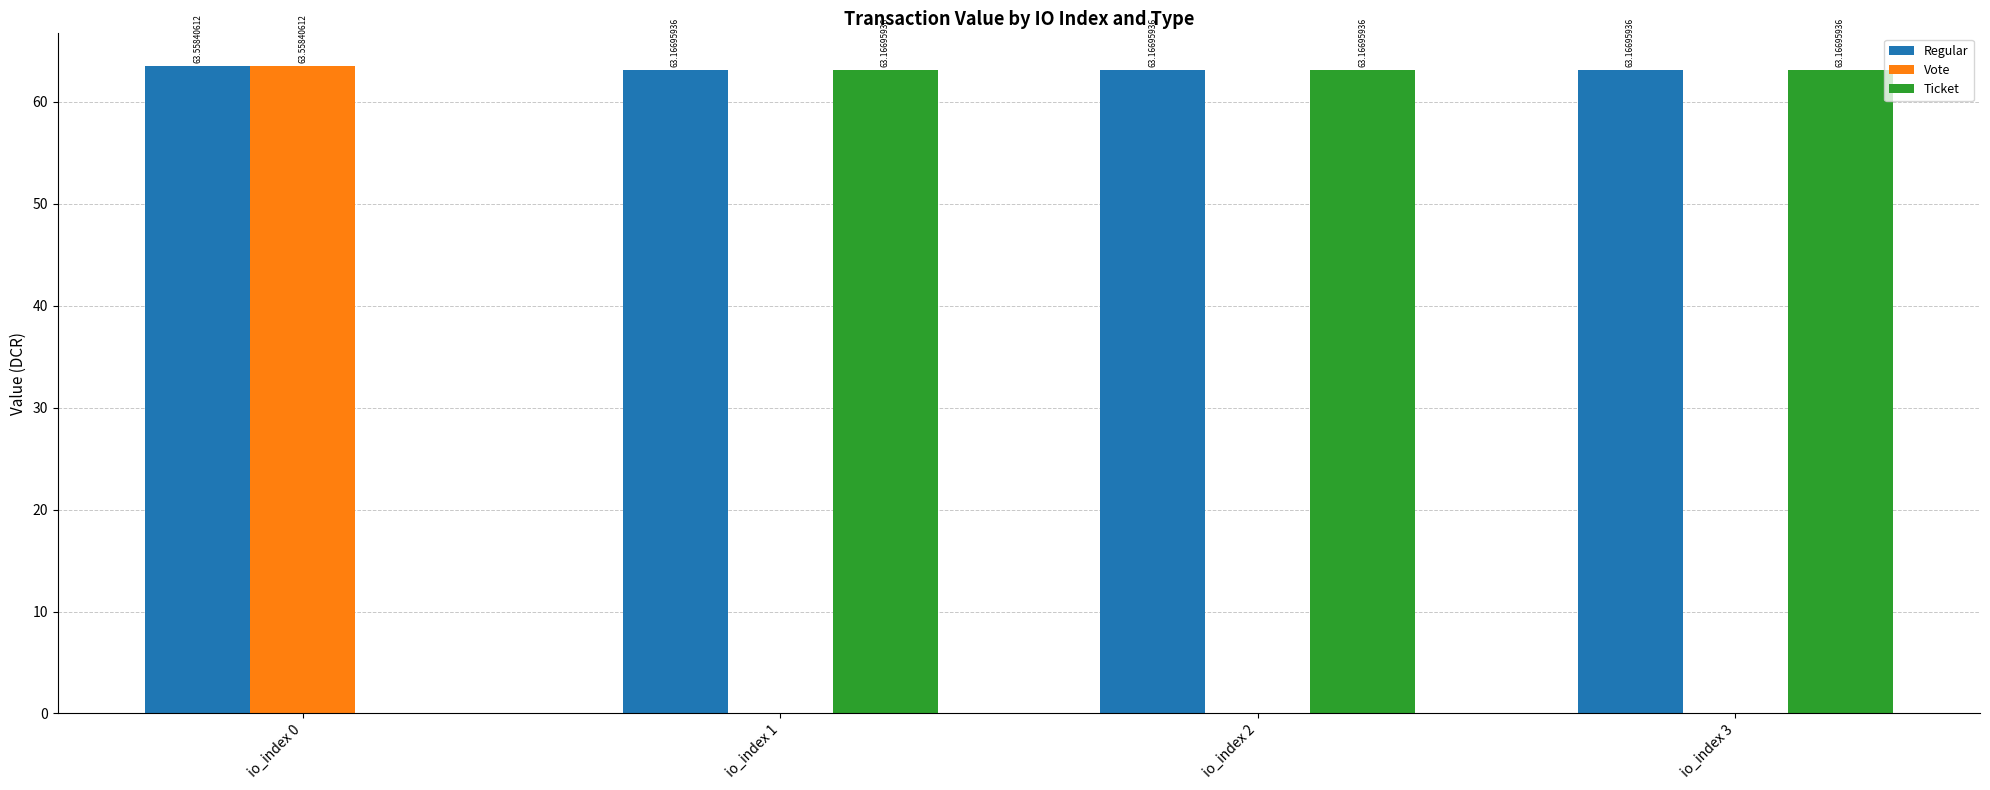

Reading left to right, list all the values displayed in this chart.

Regular: 63.6	63.2	63.2	63.2
Vote: 63.6	0.0	0.0	0.0
Ticket: 0.0	63.2	63.2	63.2